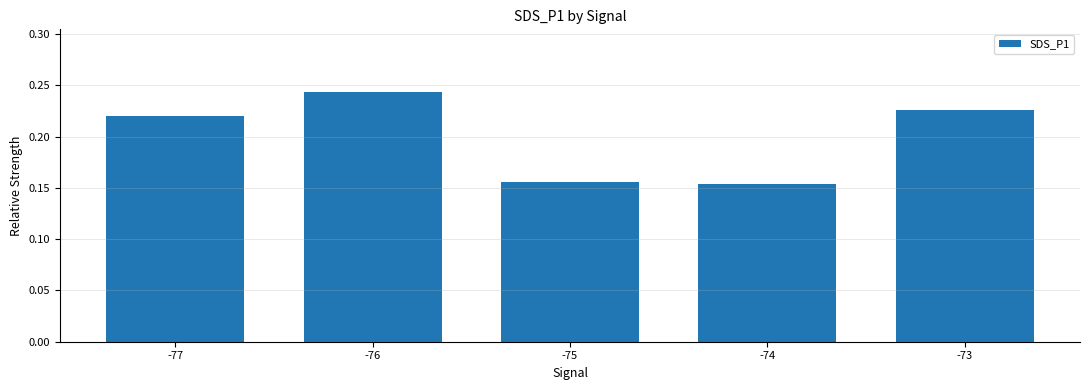

At which category does the chart reach its peak across all series?

-76